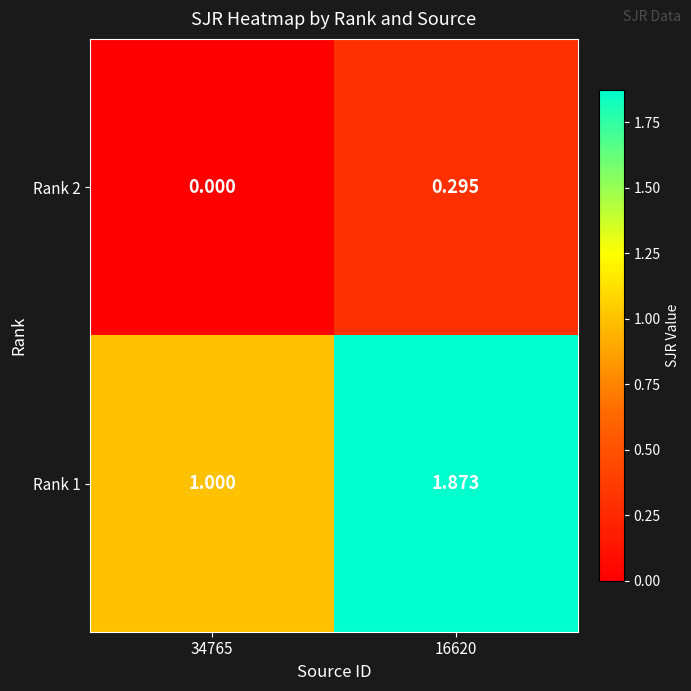

Which series changed the most between 34765 and 16620?

Rank 1